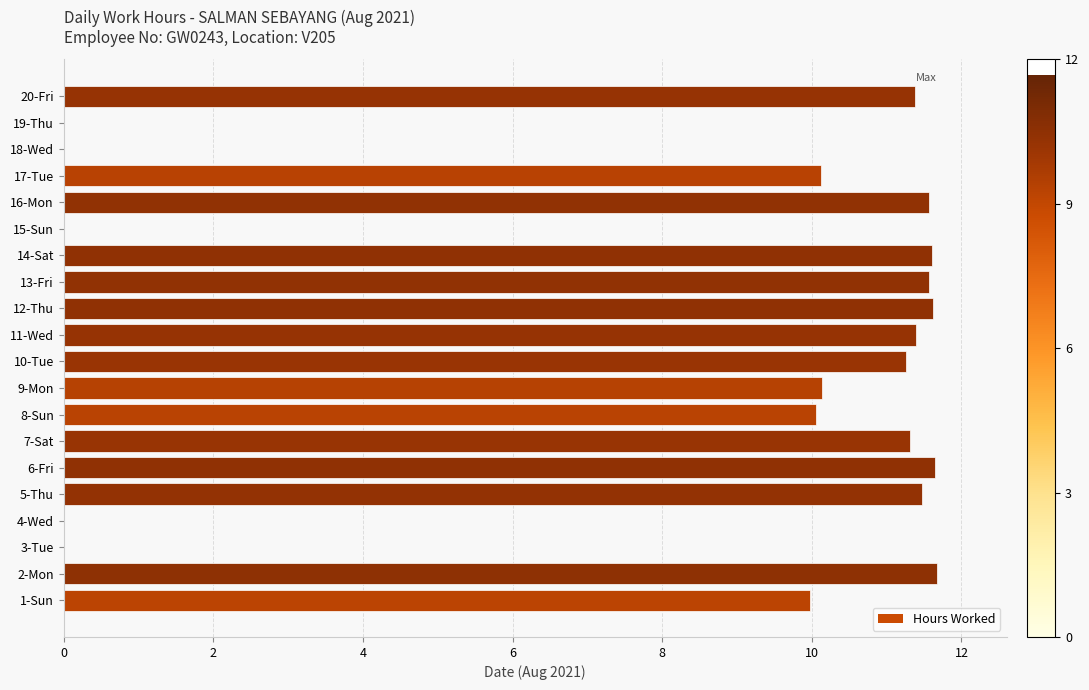

How many distinct data groups are displayed?

1